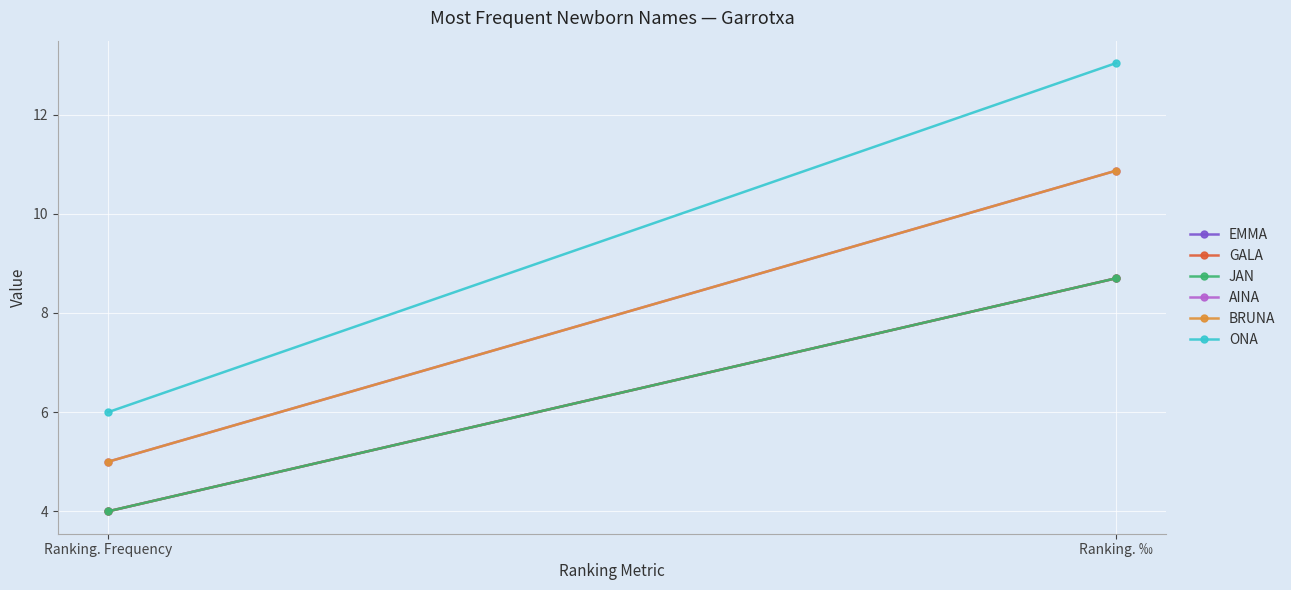

Which label corresponds to the largest value in the chart?

Ranking. ‰